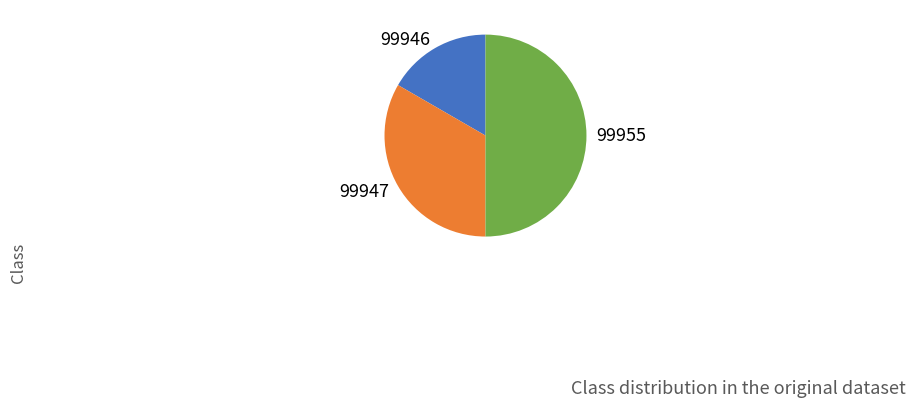

Does 99946 account for over 50% of the chart?

No